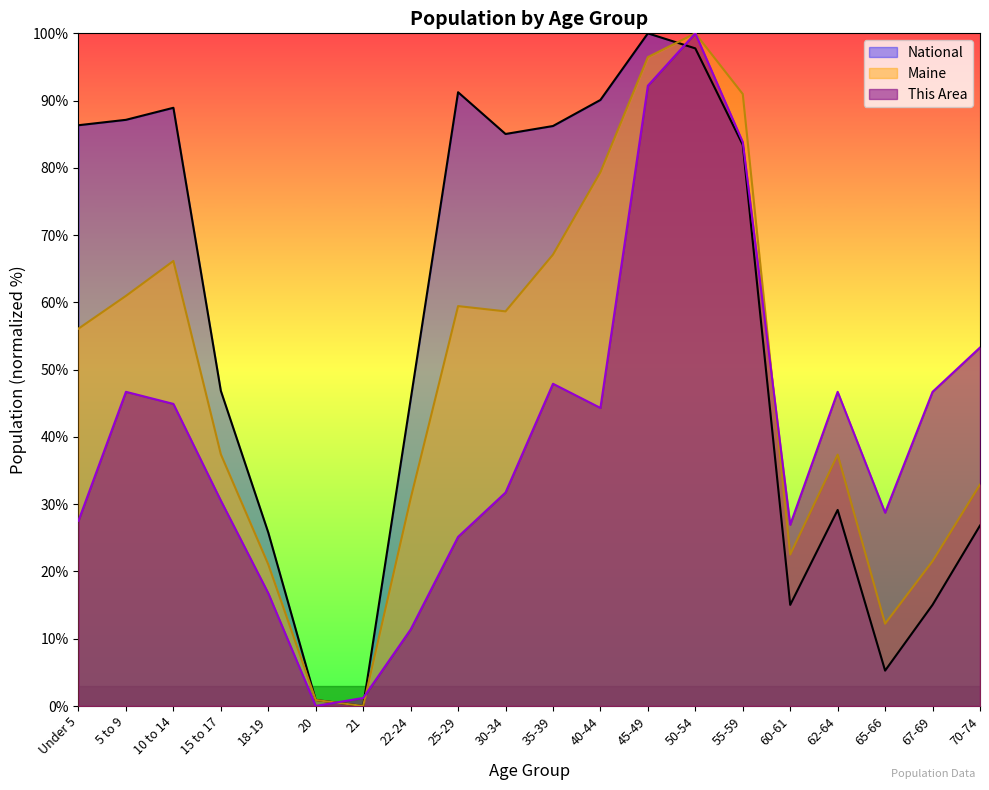

Rank the categories by This Area value from highest to lowest.

50-54, 45-49, 55-59, 70-74, 35-39, 5 to 9, 62-64, 67-69, 10 to 14, 40-44, 30-34, 15 to 17, 65-66, Under 5, 60-61, 25-29, 18-19, 22-24, 21, 20